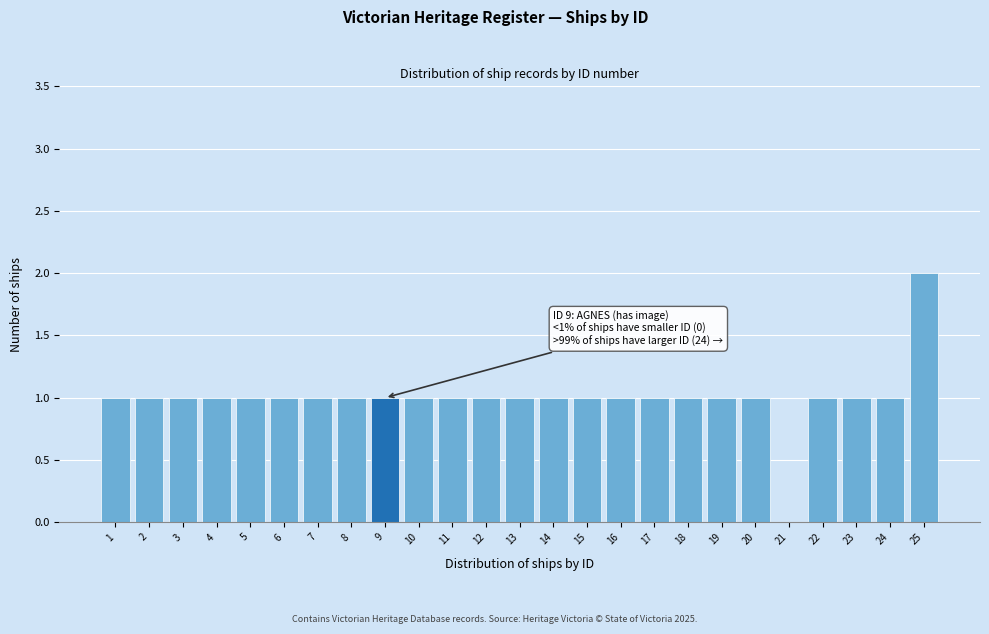

True or false: the data shows 1 at 4.

True